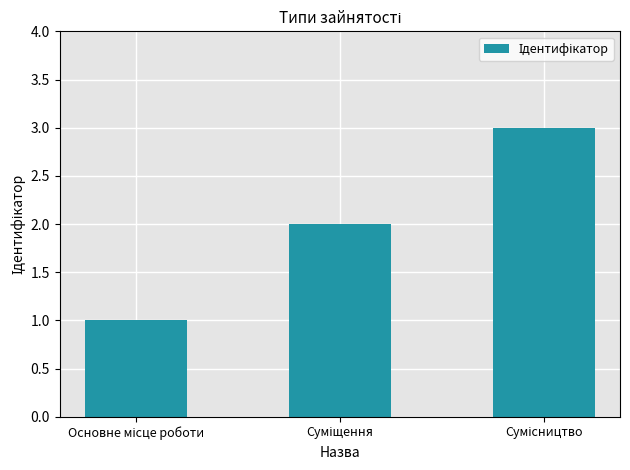

How many distinct data groups are displayed?

1